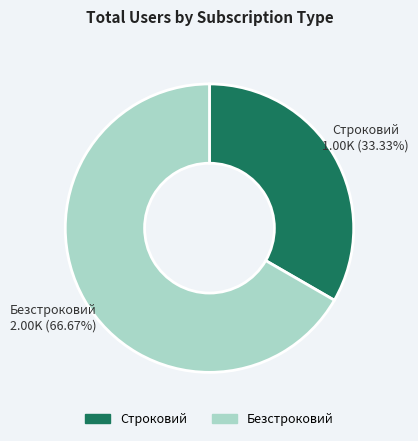

How much of the chart is everything except Строковий?

66.7%